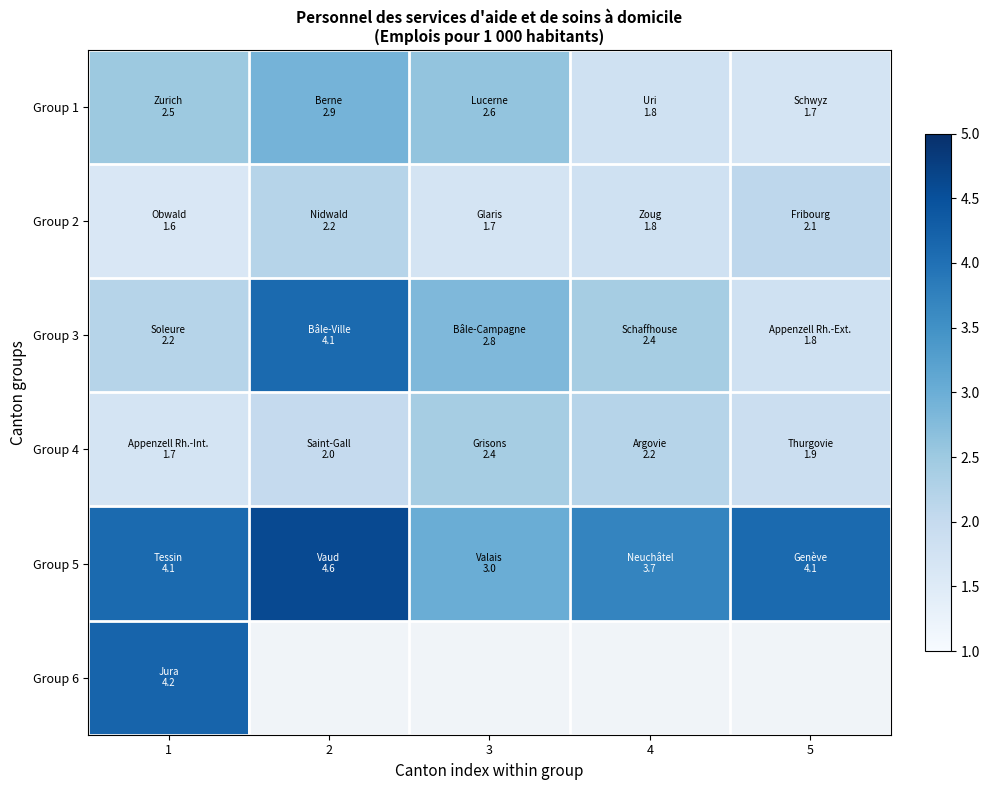

Is it true that Group 1 equals 1.7 at 5?

True